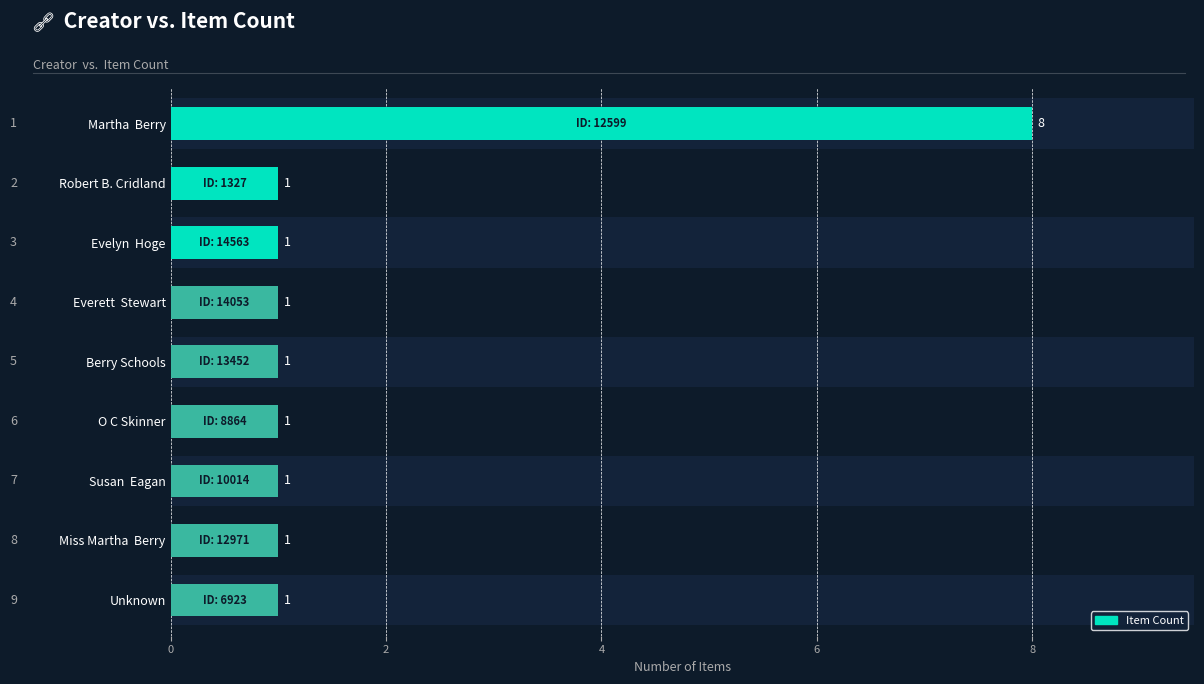

Which category has the lowest value across all series?

Robert B. Cridland